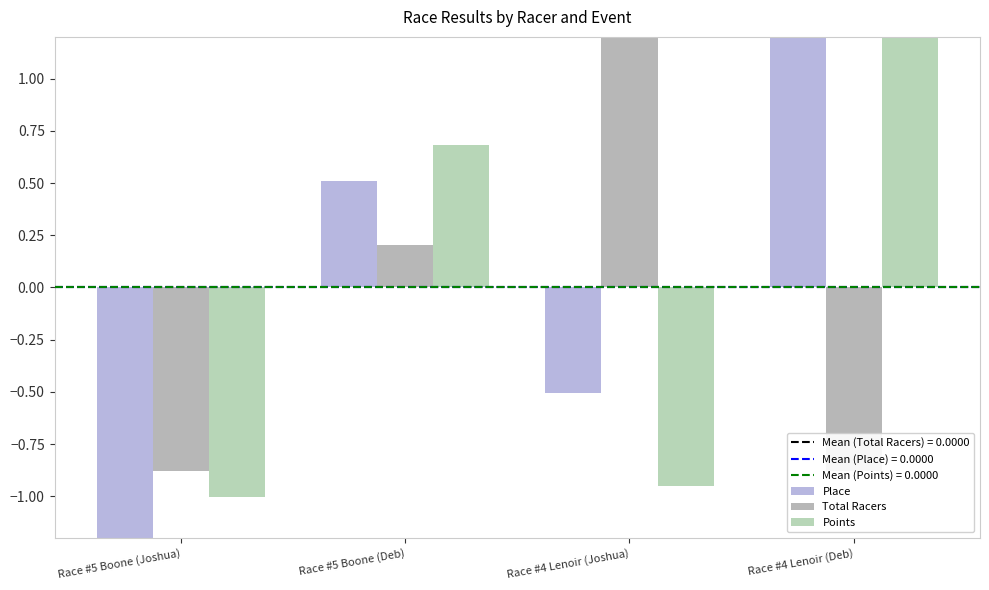

List the series in order of their peak value, highest first.

Total Racers, Place, Points